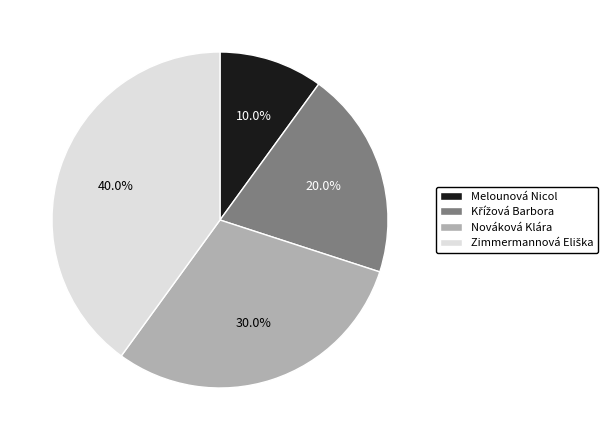

Is it true that Nováková Klára is 21% of the pie?

False